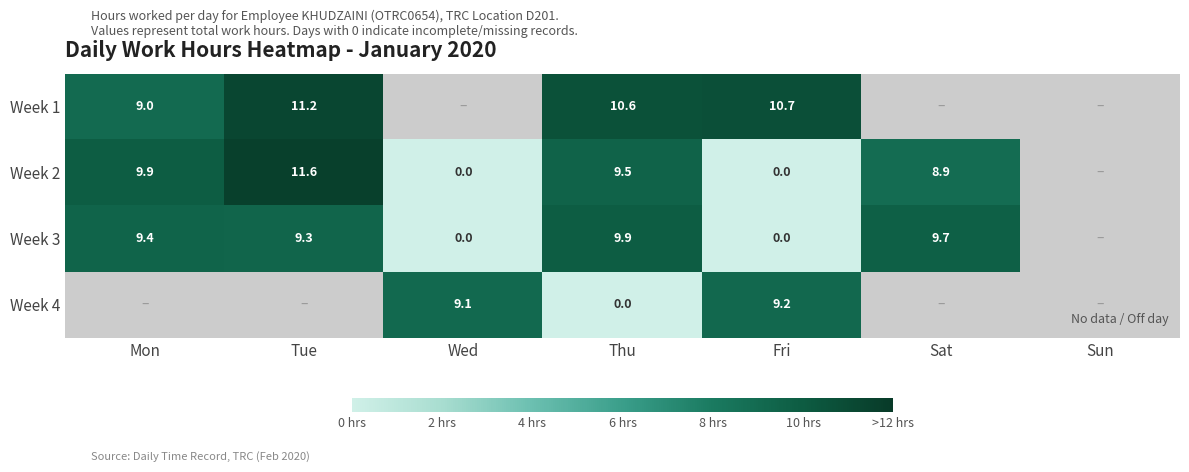

At Wed, list the series in order from largest to smallest.

Week 4, Week 1, Week 2, Week 3